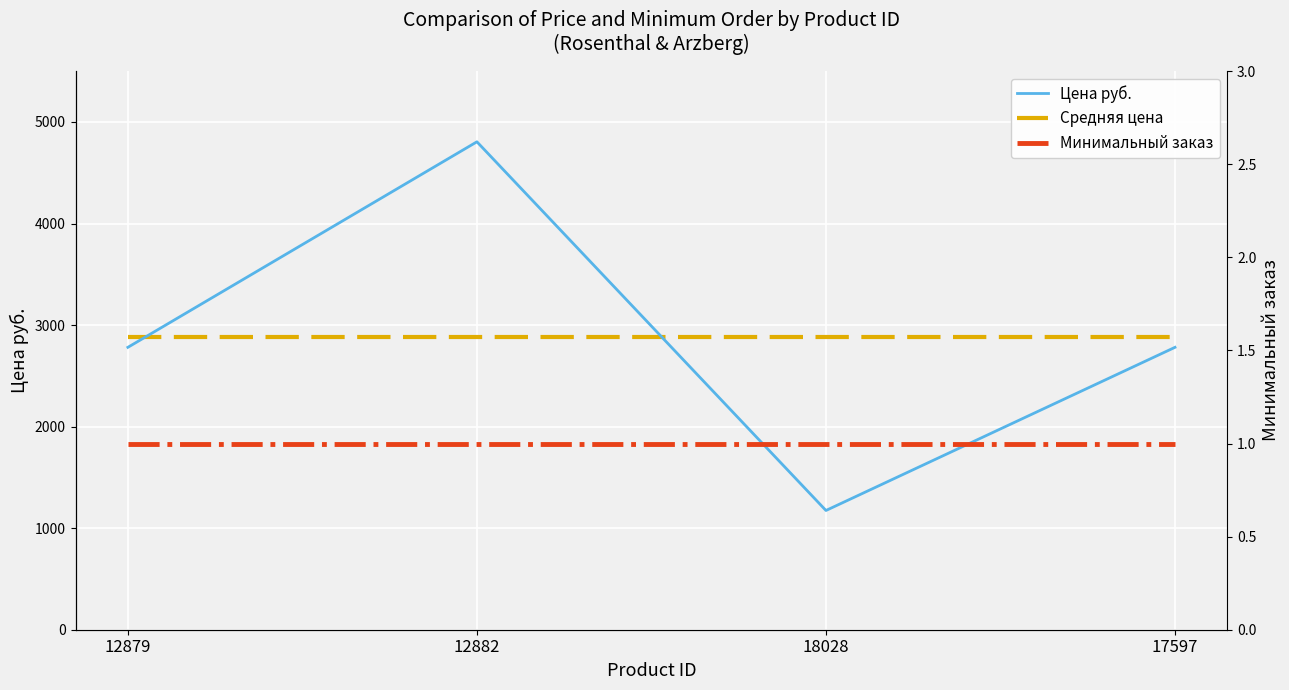

Rank the series at 12882 from lowest to highest value.

Минимальный заказ, Средняя цена, Цена руб.